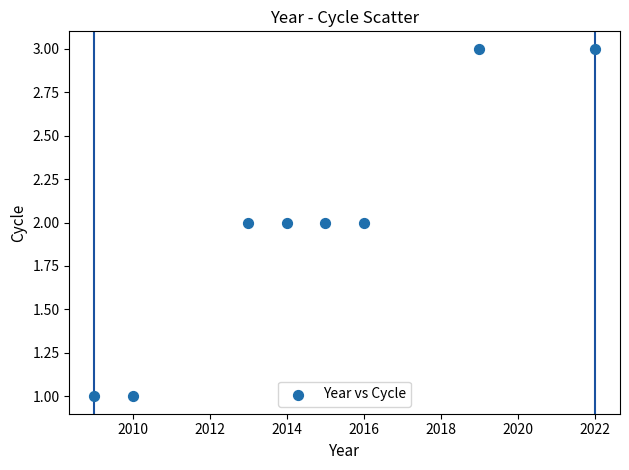

What is the average X value?

2015